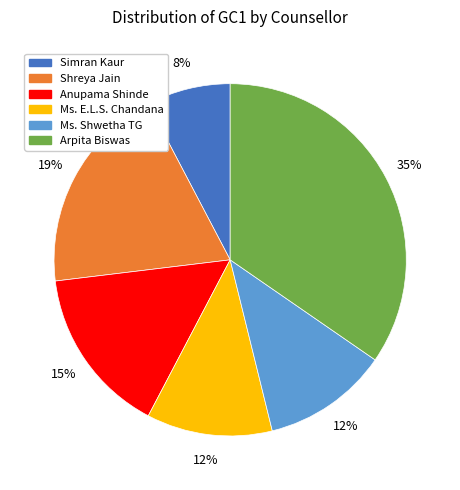

To the nearest percent, what is the difference between the largest and smallest slice percentages?

27%